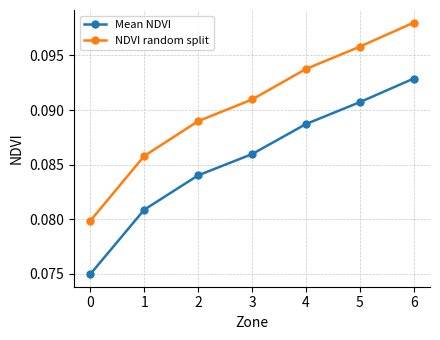

At which category is the sum across all series the highest?

6